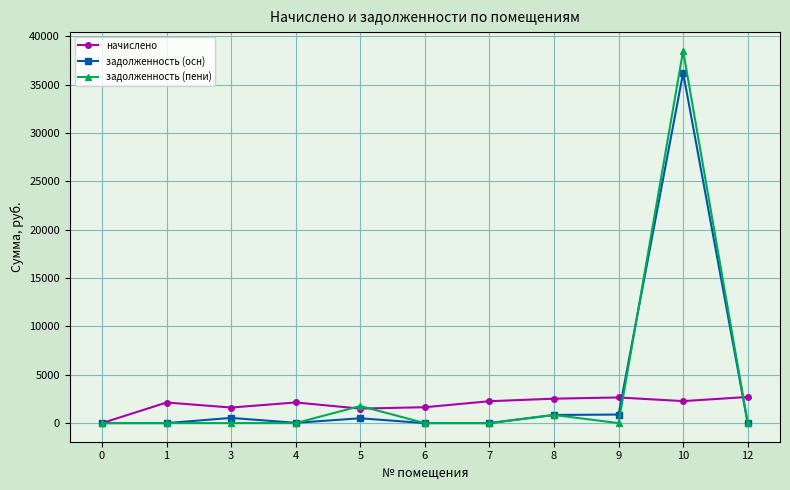

Rank the series by their maximum value, from lowest to highest.

начислено, задолженность (осн), задолженность (пени)